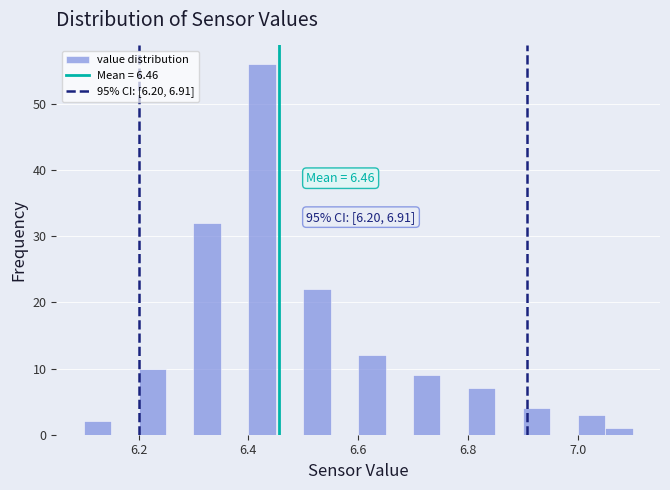

Around what value on the x-axis is the tallest bar? Give the approximate position of its centre, as read against the axis.

6.42